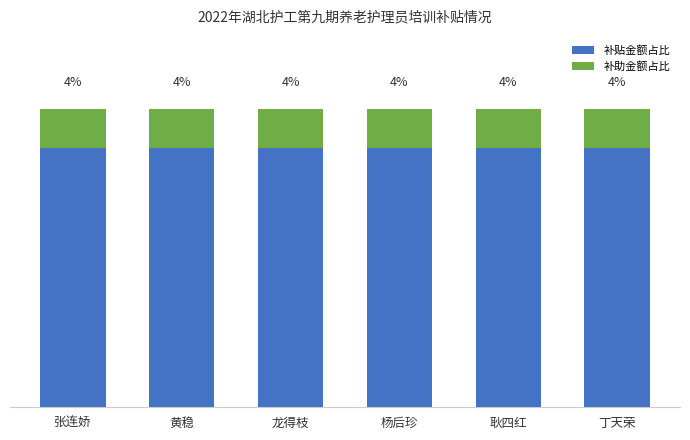

What are all the series names shown in the legend?

补贴金额占比, 补助金额占比